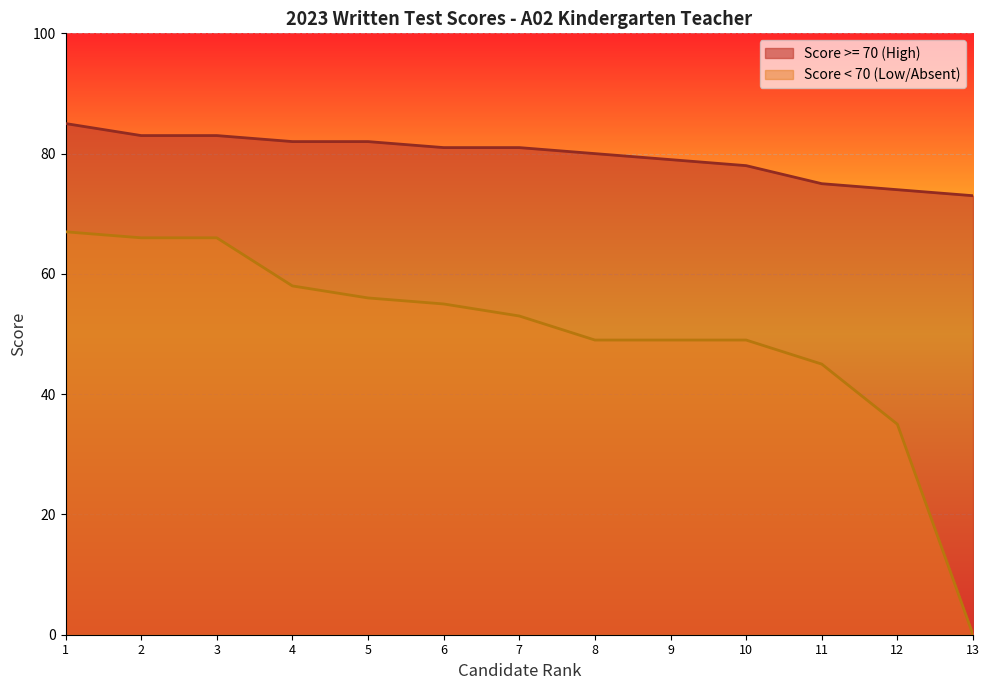

Reading left to right, what are all the values shown in this chart?

Score >= 70 (High): 85	83	83	82	82	81	81	80	79	78	75	74	73
Score < 70 (Low/Absent): 67	66	66	58	56	55	53	49	49	49	45	35	0